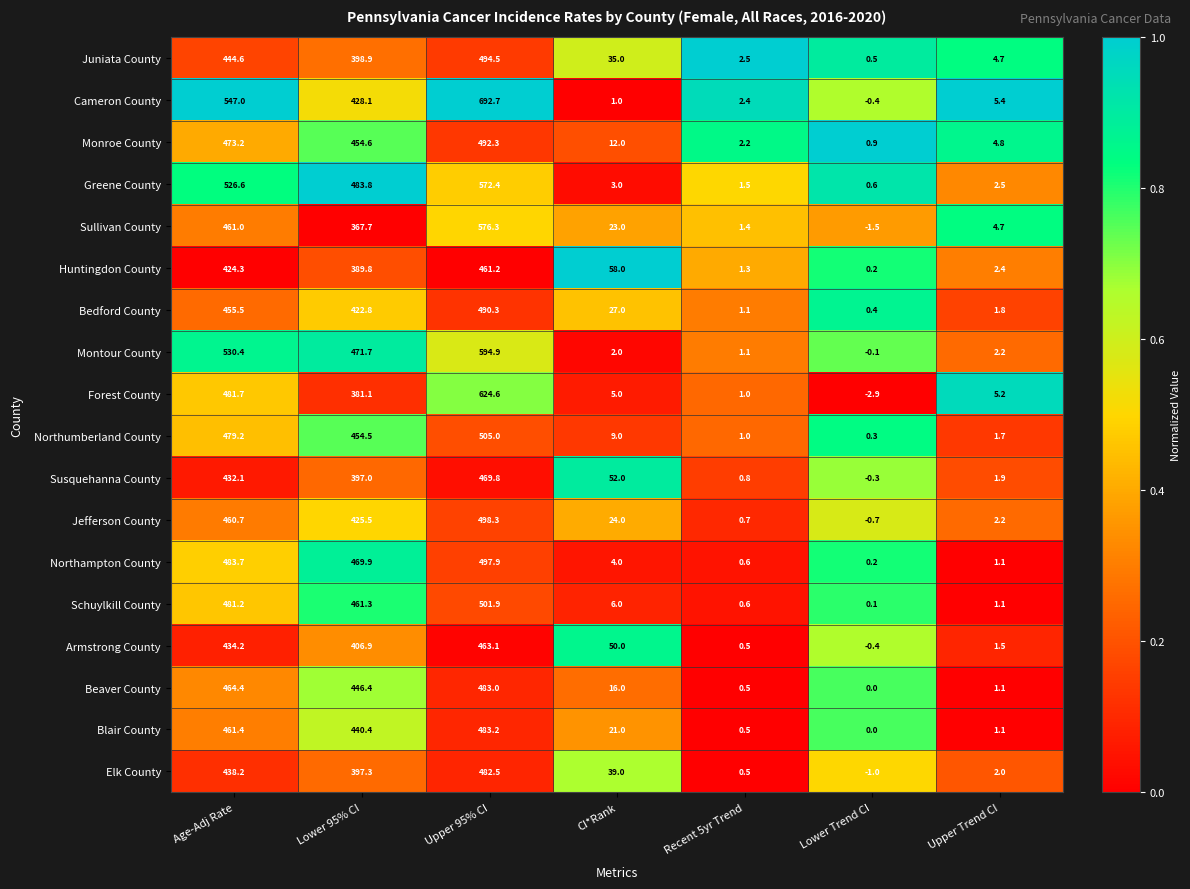

List the series in order of their peak value, highest first.

Cameron County, Forest County, Montour County, Sullivan County, Greene County, Northumberland County, Schuylkill County, Jefferson County, Northampton County, Juniata County, Monroe County, Bedford County, Blair County, Beaver County, Elk County, Susquehanna County, Armstrong County, Huntingdon County